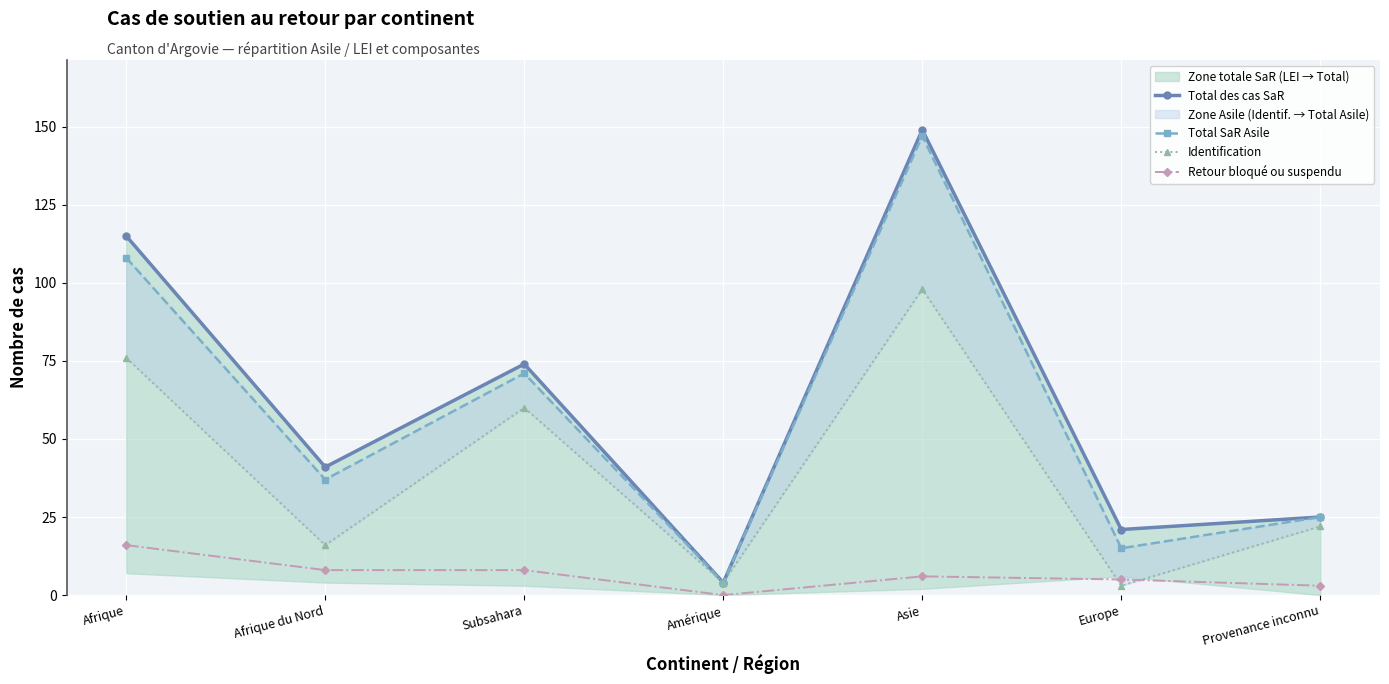

Rank the series by their maximum value, from lowest to highest.

Retour bloqué ou suspendu, Identification, Total SaR Asile, Total des cas SaR